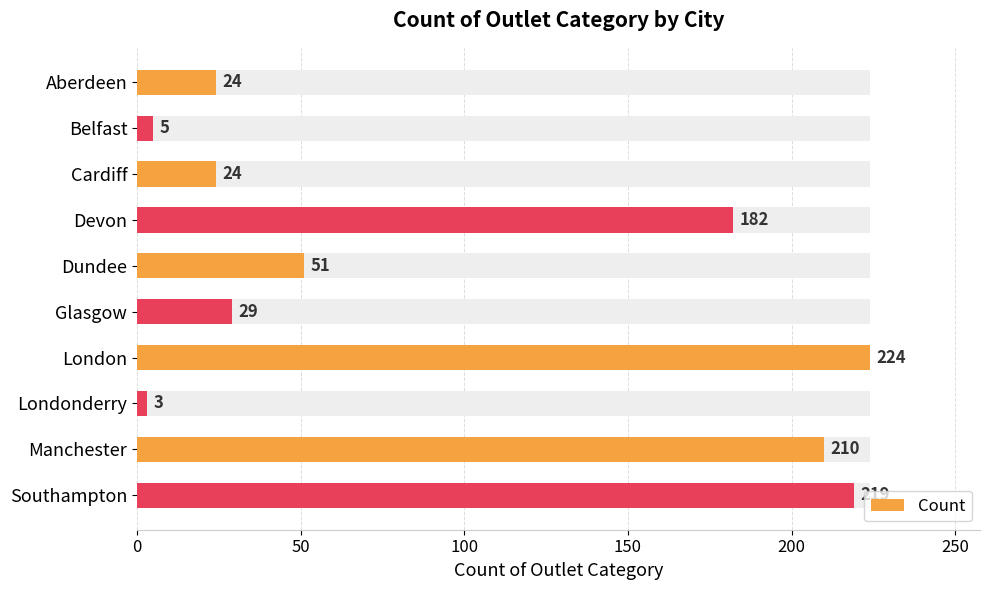

Which has a higher value, London or Aberdeen?

London